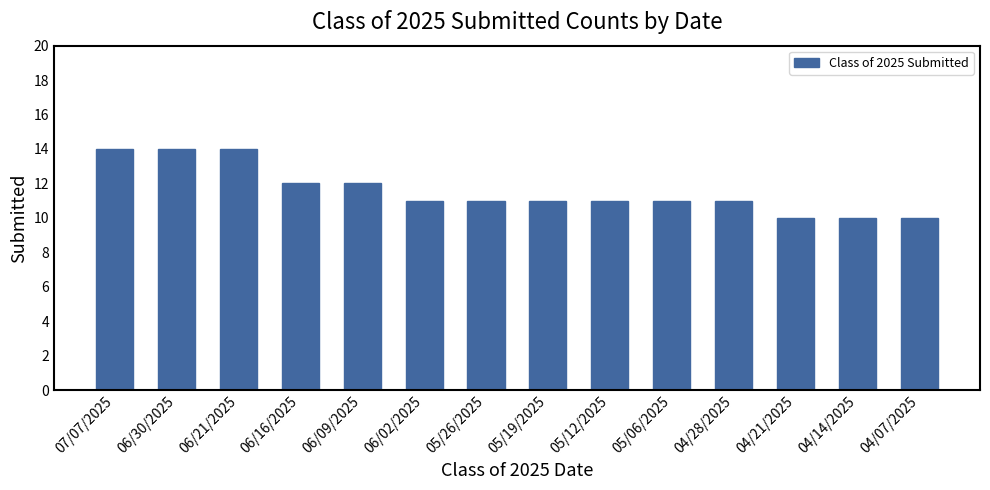

The chart shows a value of 11 at 06/02/2025. True or false?

True